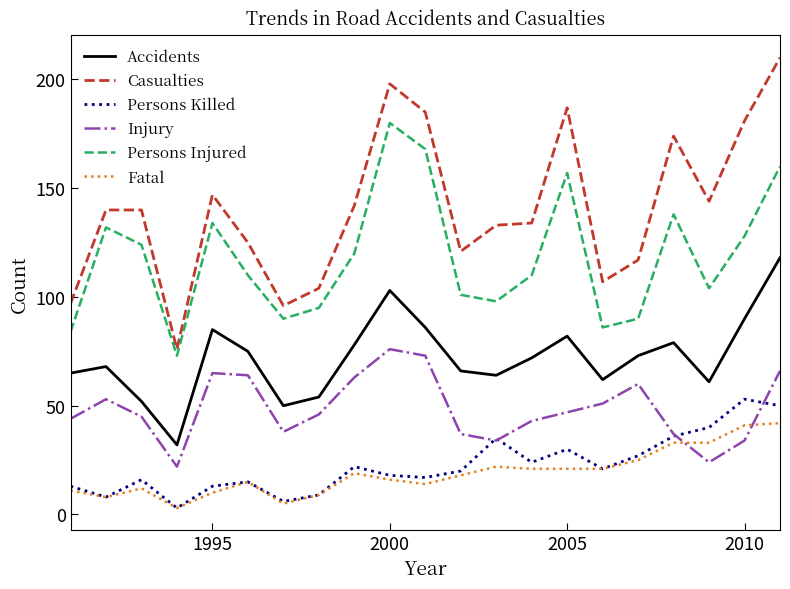

True or false: Injury and Persons Injured cross at least once.

False